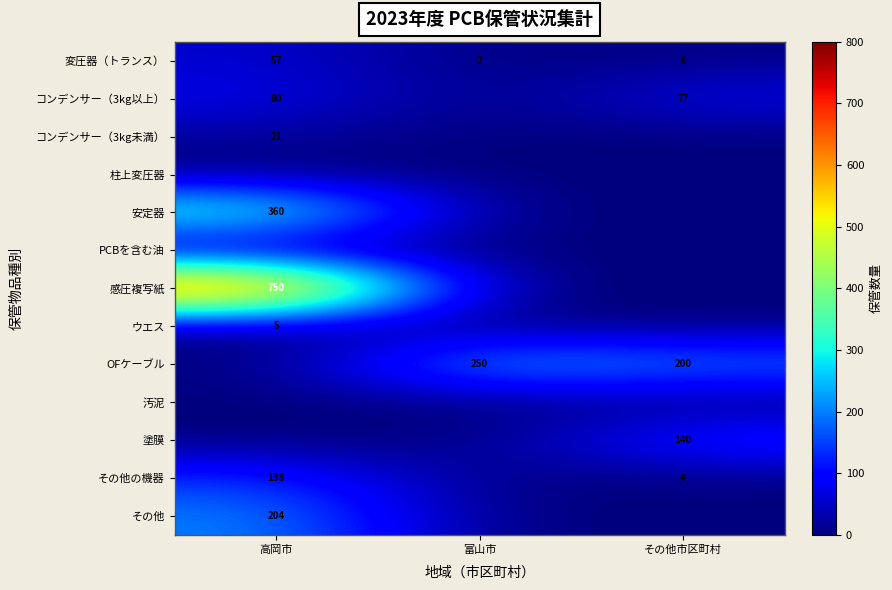

What is the sum of the 変圧器（トランス） values at 富山市 and その他市区町村?

8